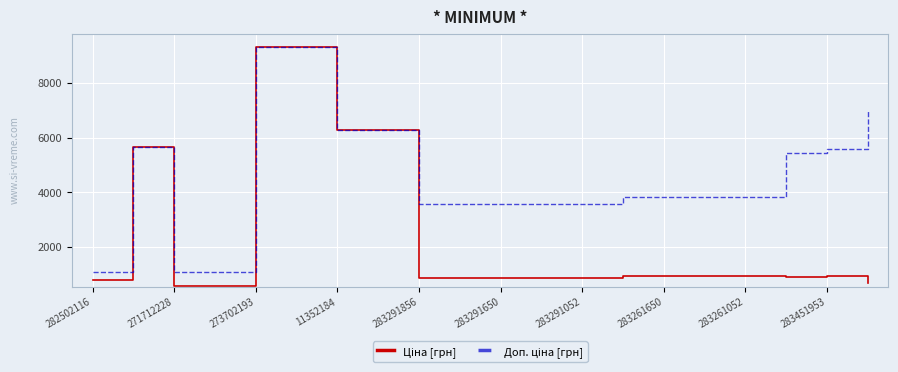

What is the maximum value shown in the chart?

9321.4